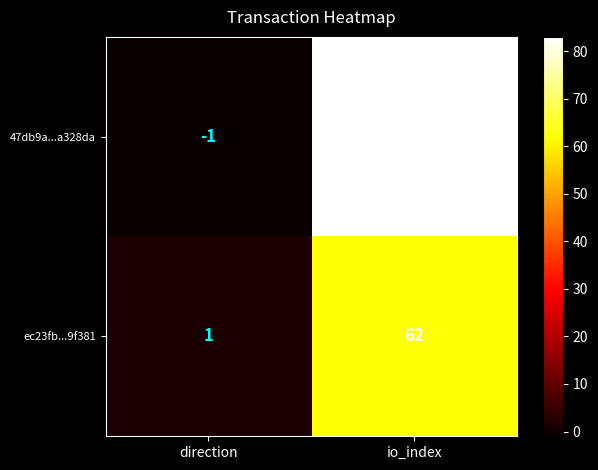

Reading left to right, list all the values displayed in this chart.

47db9a...a328da: direction=-1	io_index=83
ec23fb...9f381: direction=1	io_index=62